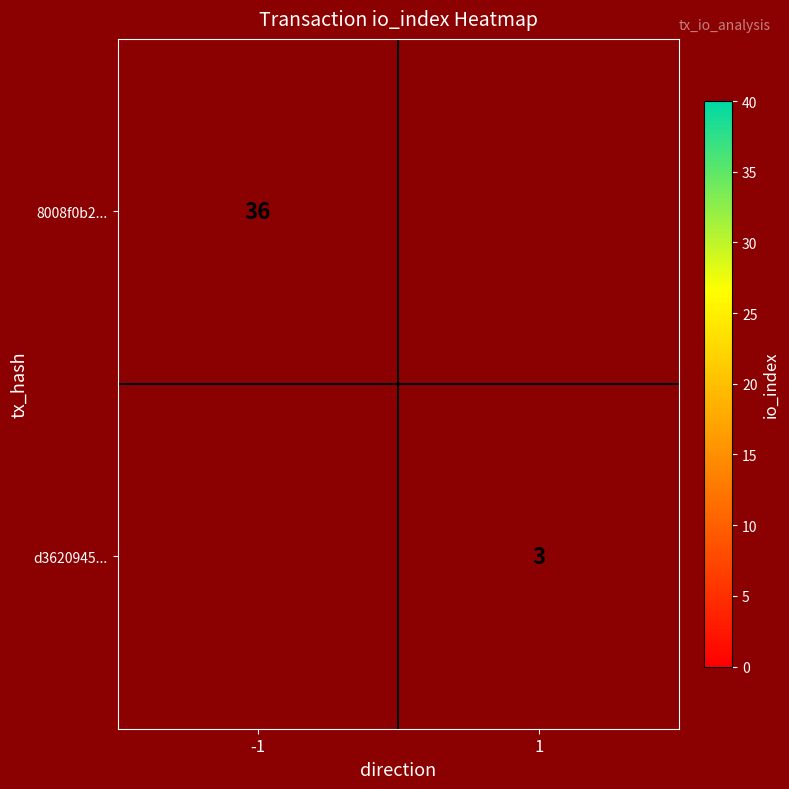

How many series are shown in this chart?

2